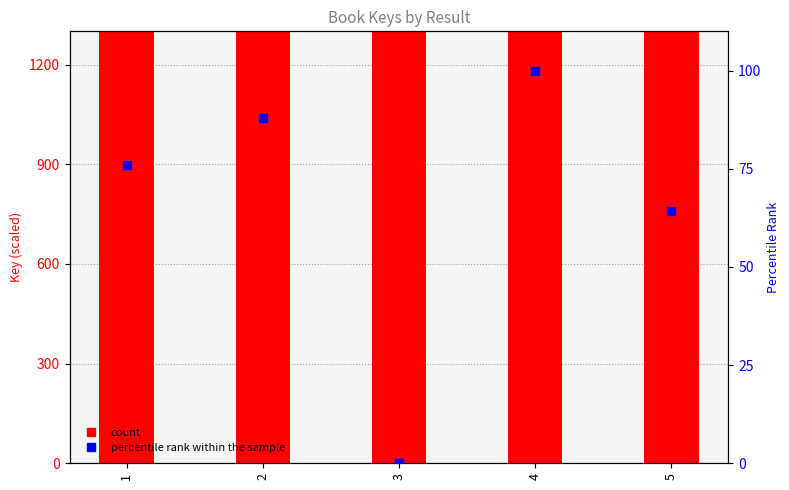

What is the total value across all series at 3?

1414078.3